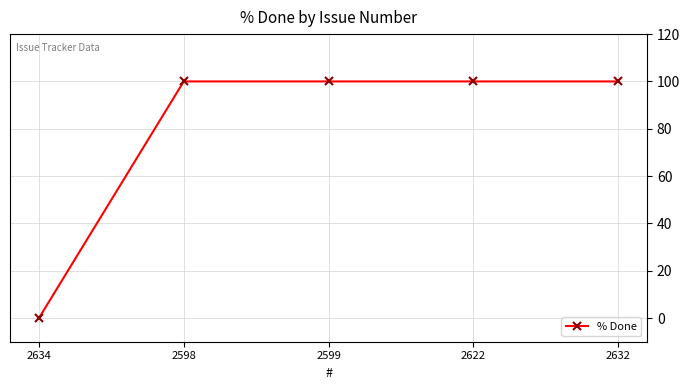

What is the sum of the values at 2622 and 2632?

200